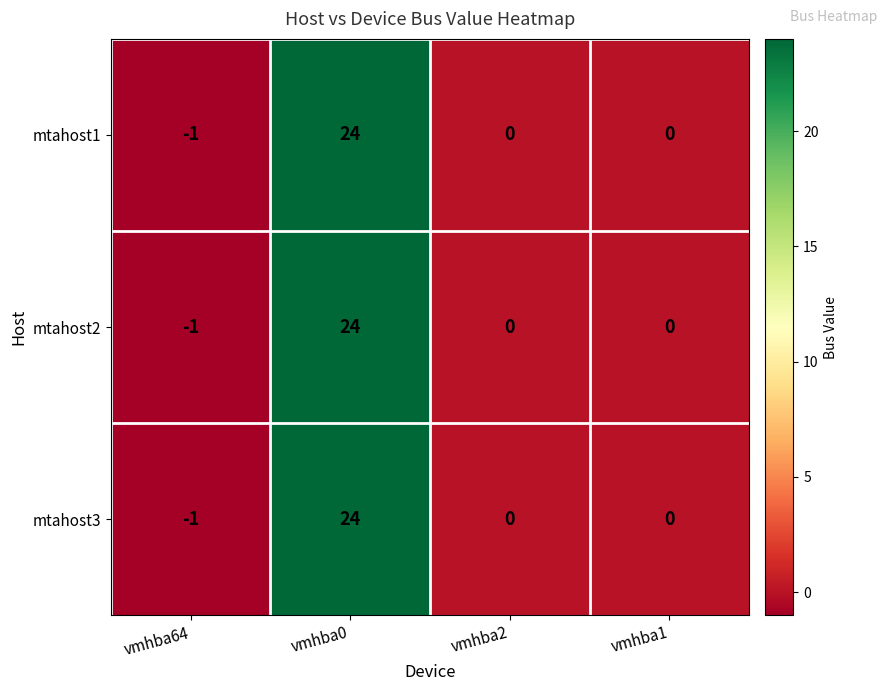

What is the sum of all mtahost3 values?

23